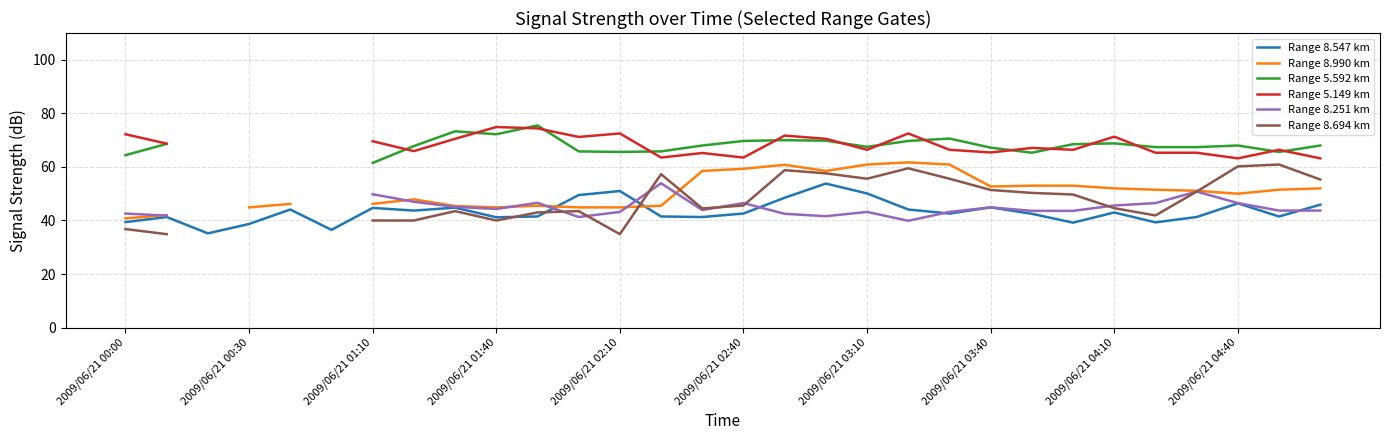

What is the difference between the maximum and minimum values in the Range 8.990 km series?

20.9